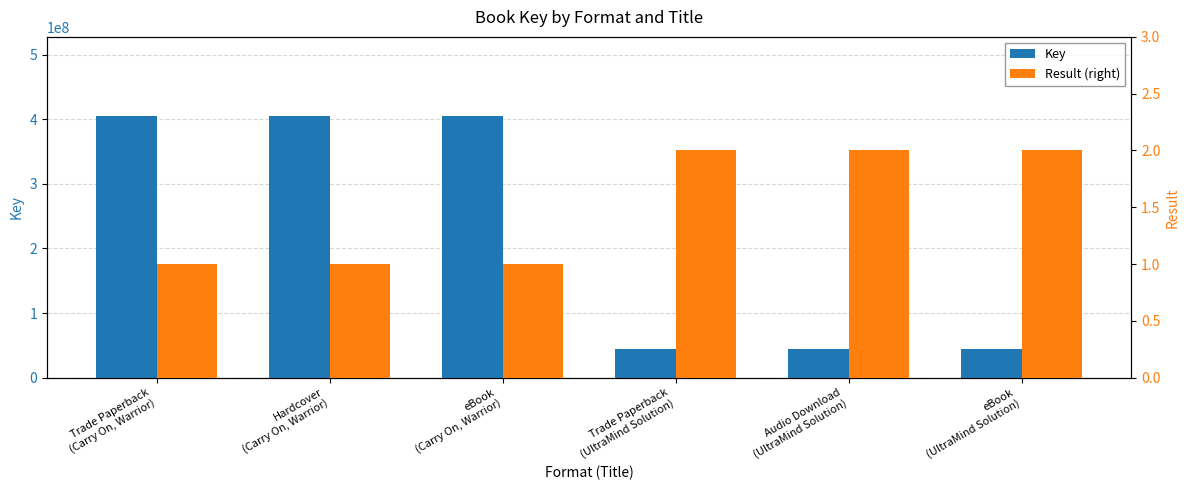

Reading left to right, extract all data points from this chart.

Key: 405720136	405720136	405720136	44483707	44483707	44483707
Result (right): 1	1	1	2	2	2